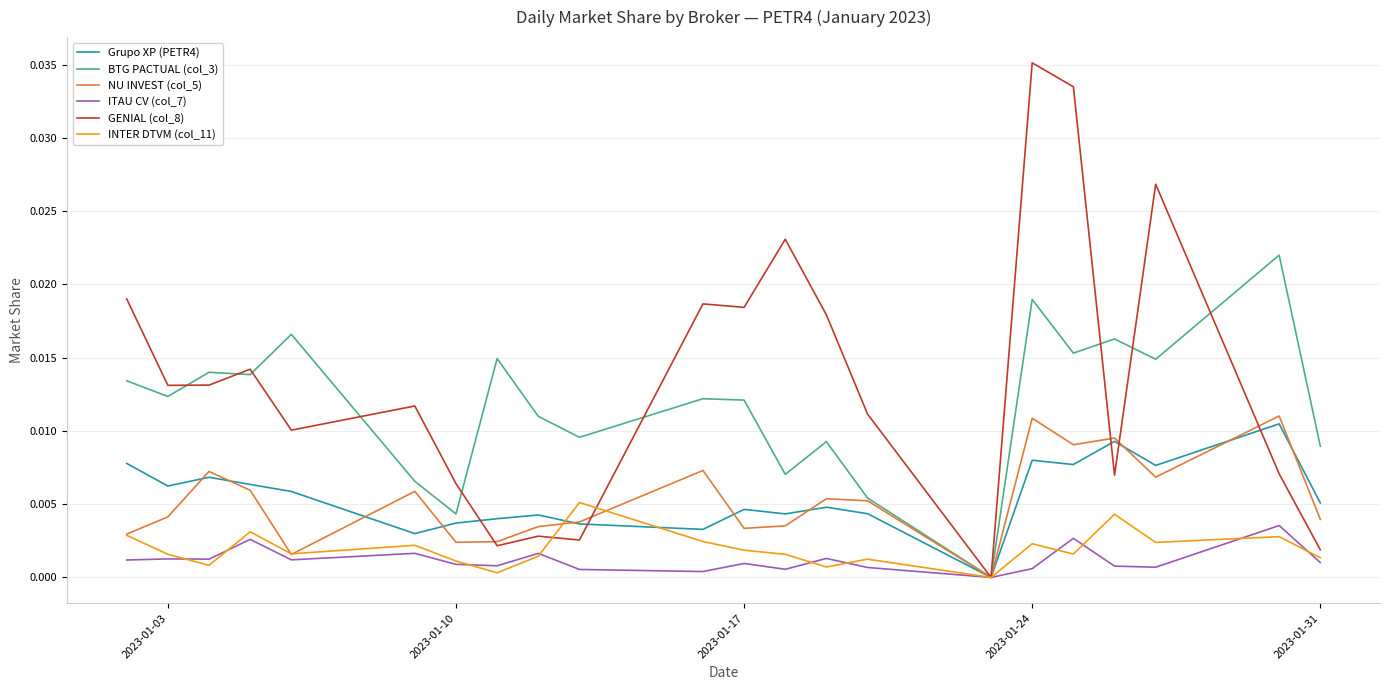

Which series has the largest range (max minus min)?

GENIAL (col_8)